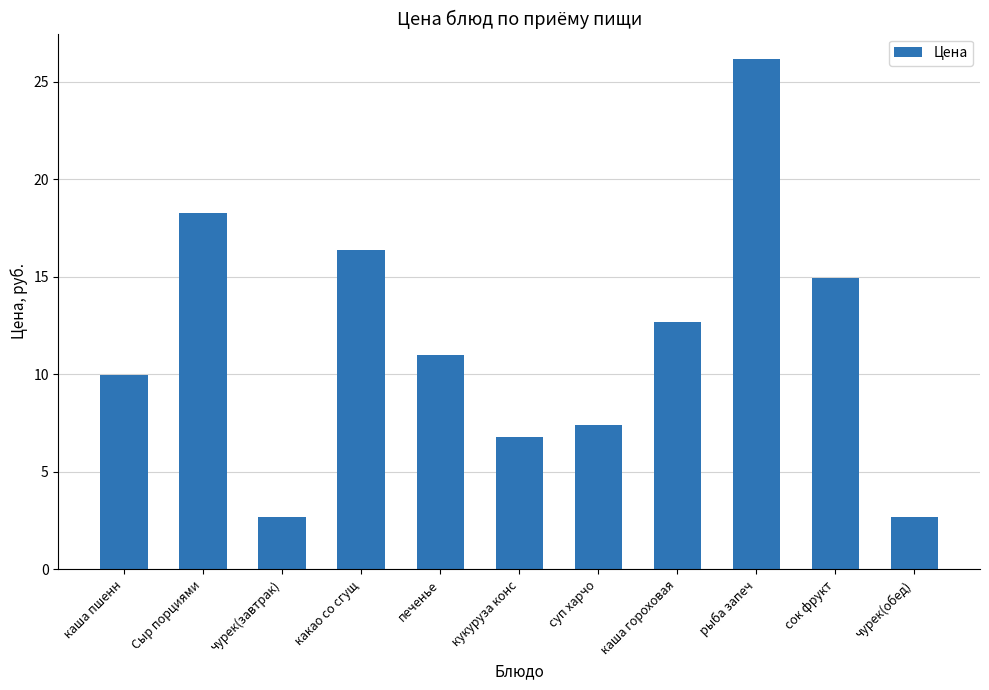

What is the difference between the maximum and second lowest values?

23.5